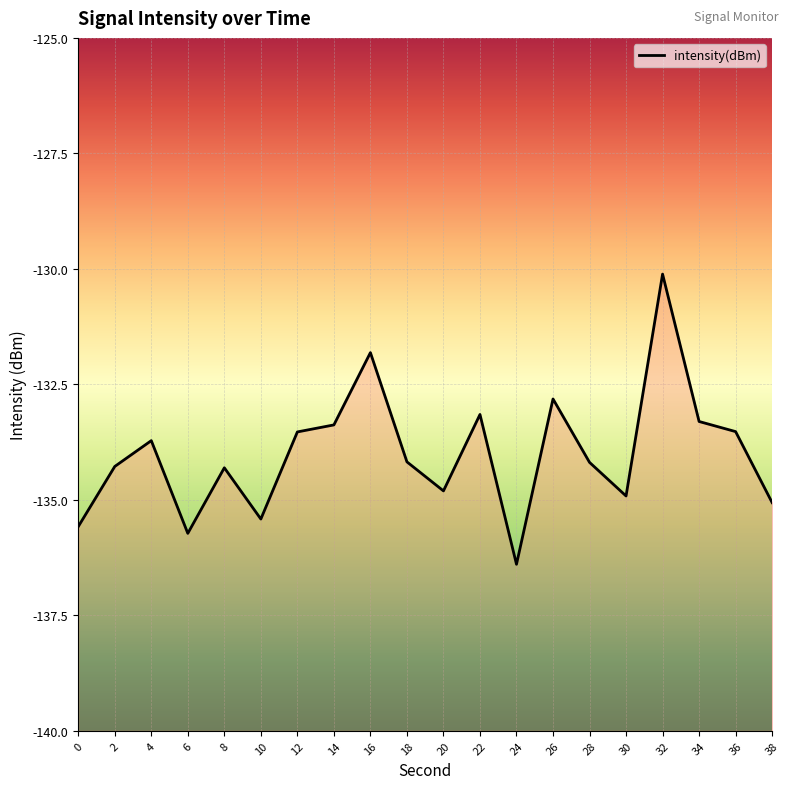

Reading left to right, extract all data points from this chart.

0=-135.6	2=-134.3	4=-133.7	6=-135.7	8=-134.3	10=-135.4	12=-133.5	14=-133.4	16=-131.8	18=-134.2	20=-134.8	22=-133.2	24=-136.4	26=-132.8	28=-134.2	30=-134.9	32=-130.1	34=-133.3	36=-133.5	38=-135.1